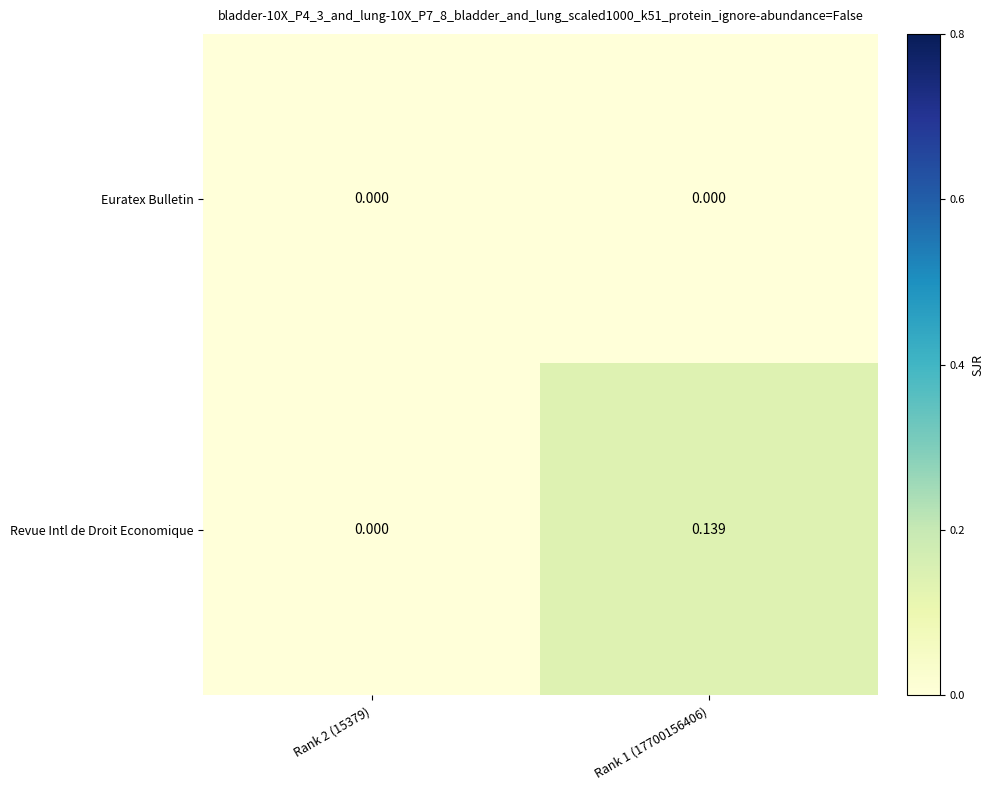

Which series has the largest total across all categories?

Revue Intl de Droit Economique